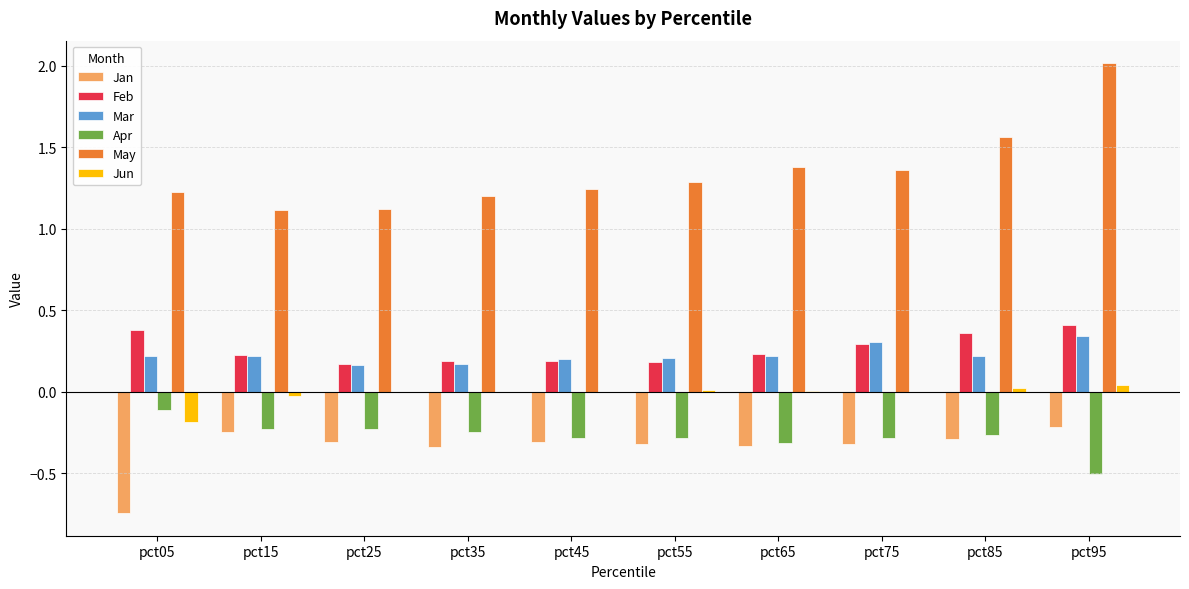

What is the total value across all series at pct25?

0.9